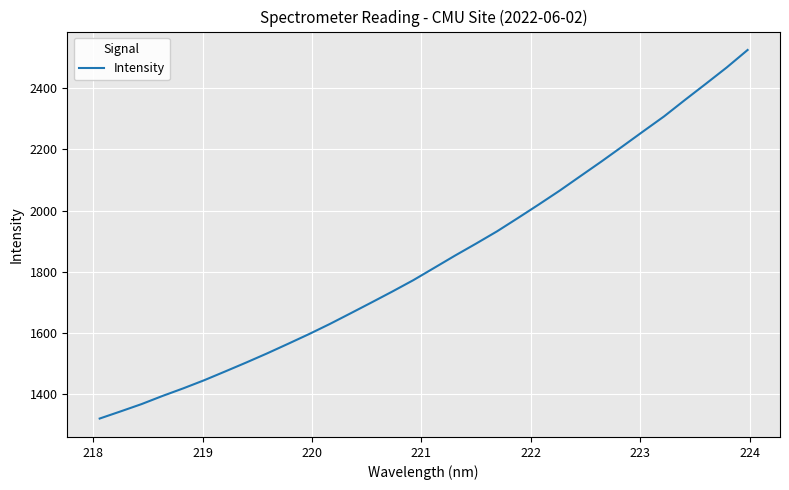

What is the maximum value shown in the chart?

2524.5